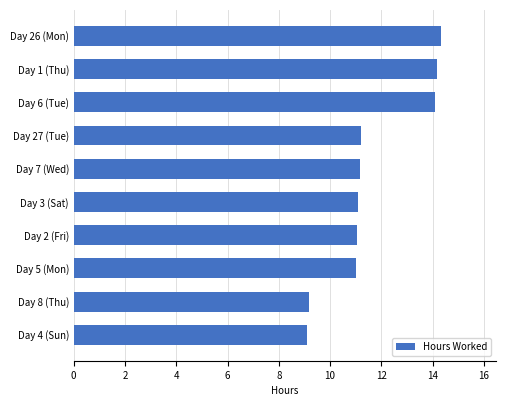

Which has a higher value, Day 7 (Wed) or Day 8 (Thu)?

Day 7 (Wed)